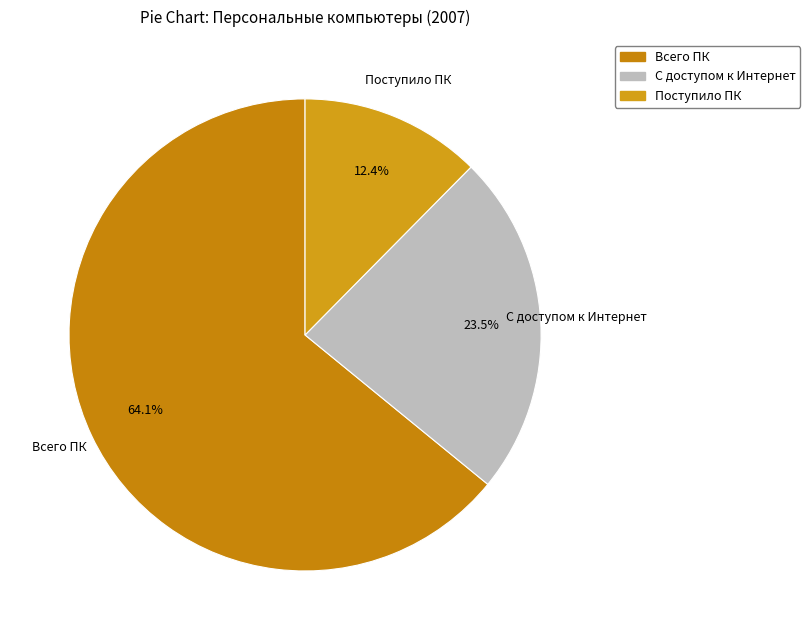

To the nearest percent, what is the difference between the largest and smallest slice percentages?

52%